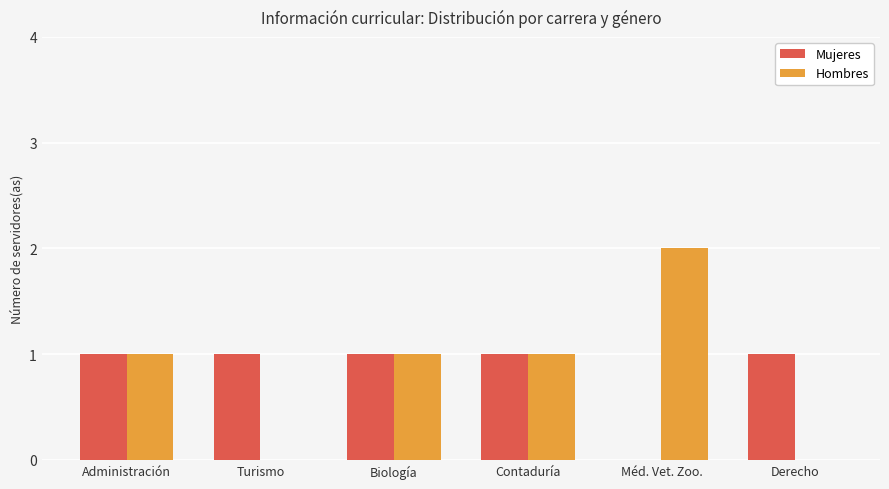

What are all the series names shown in the legend?

Mujeres, Hombres